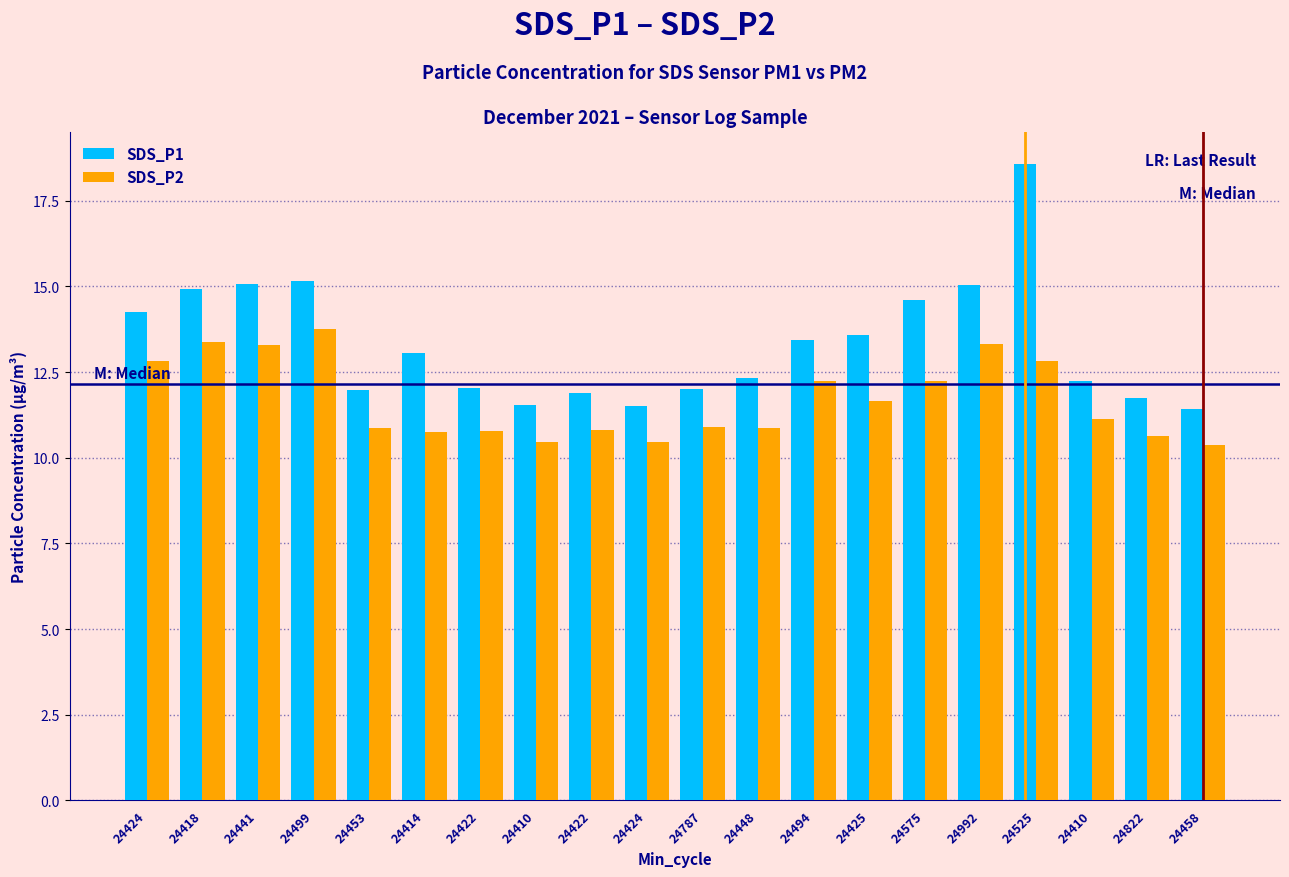

Are the bars grouped side by side (vs. stacked)?

Yes